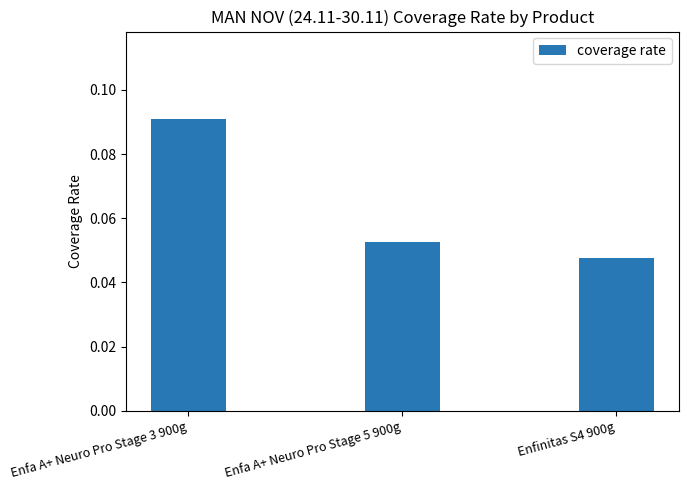

Where is the data nearest to the value 0?

Enfinitas S4 900g